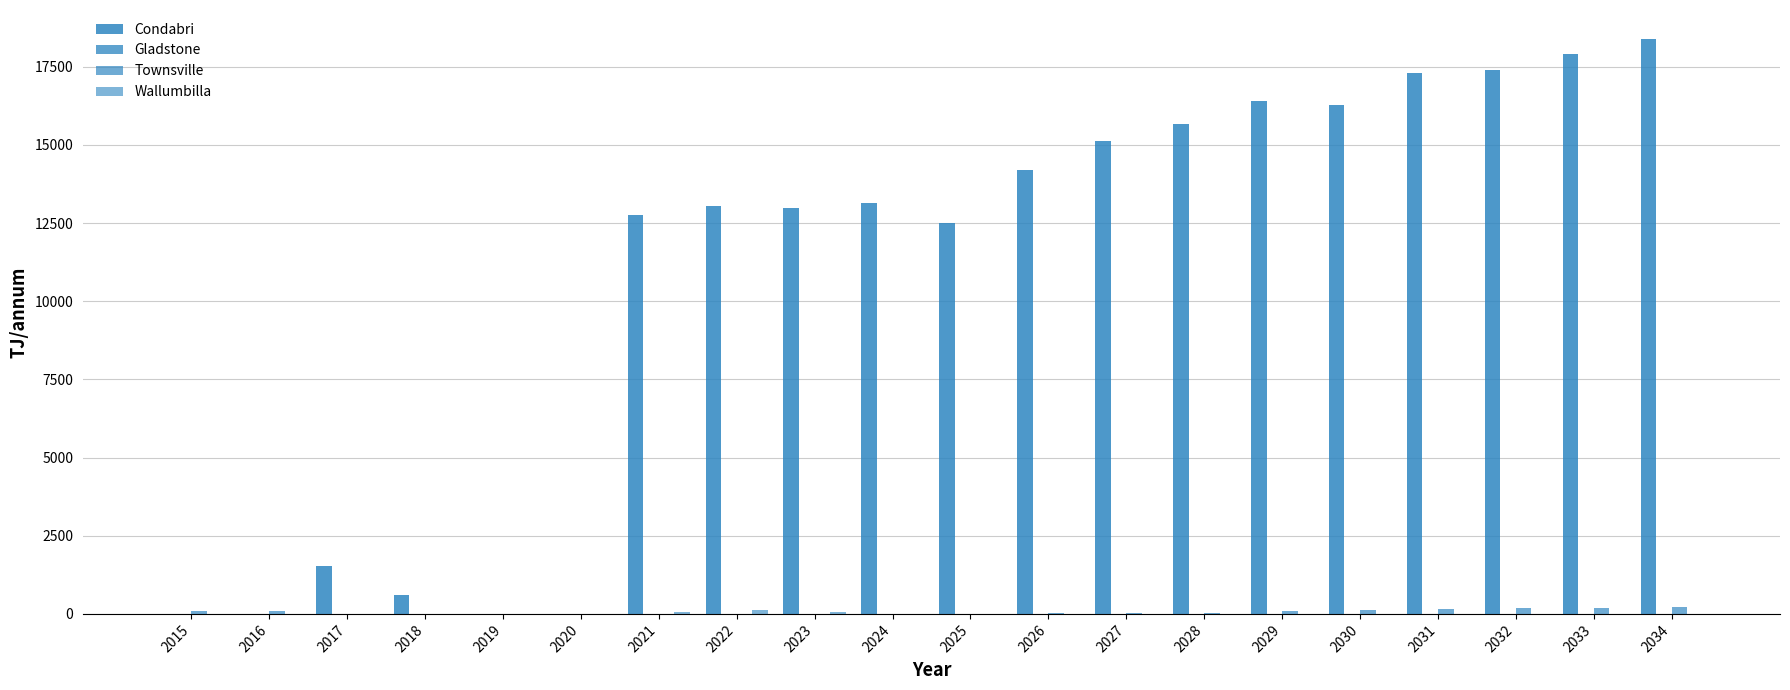

What is the difference between the highest and lowest values at 2028?

15662.4